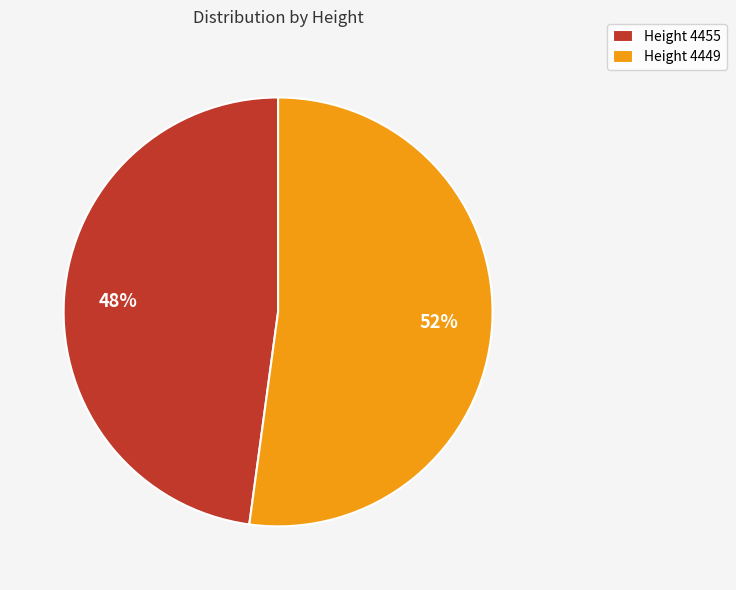

How many segments does this pie chart have?

2